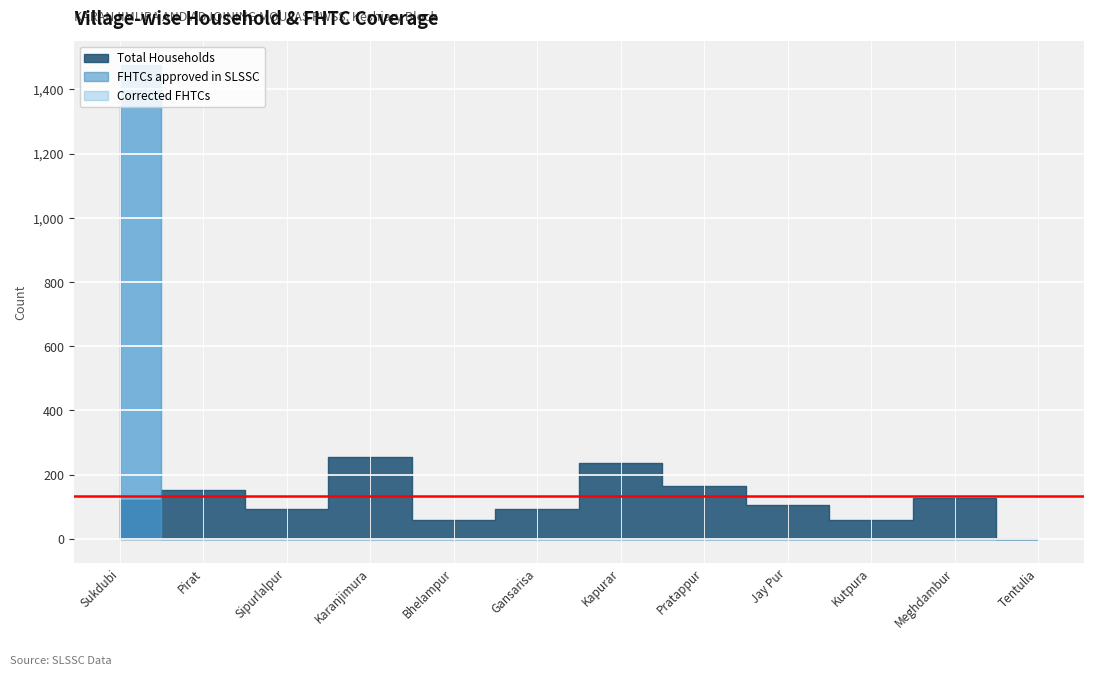

True or false: Corrected FHTCs has more than 0 interior local peaks.

False